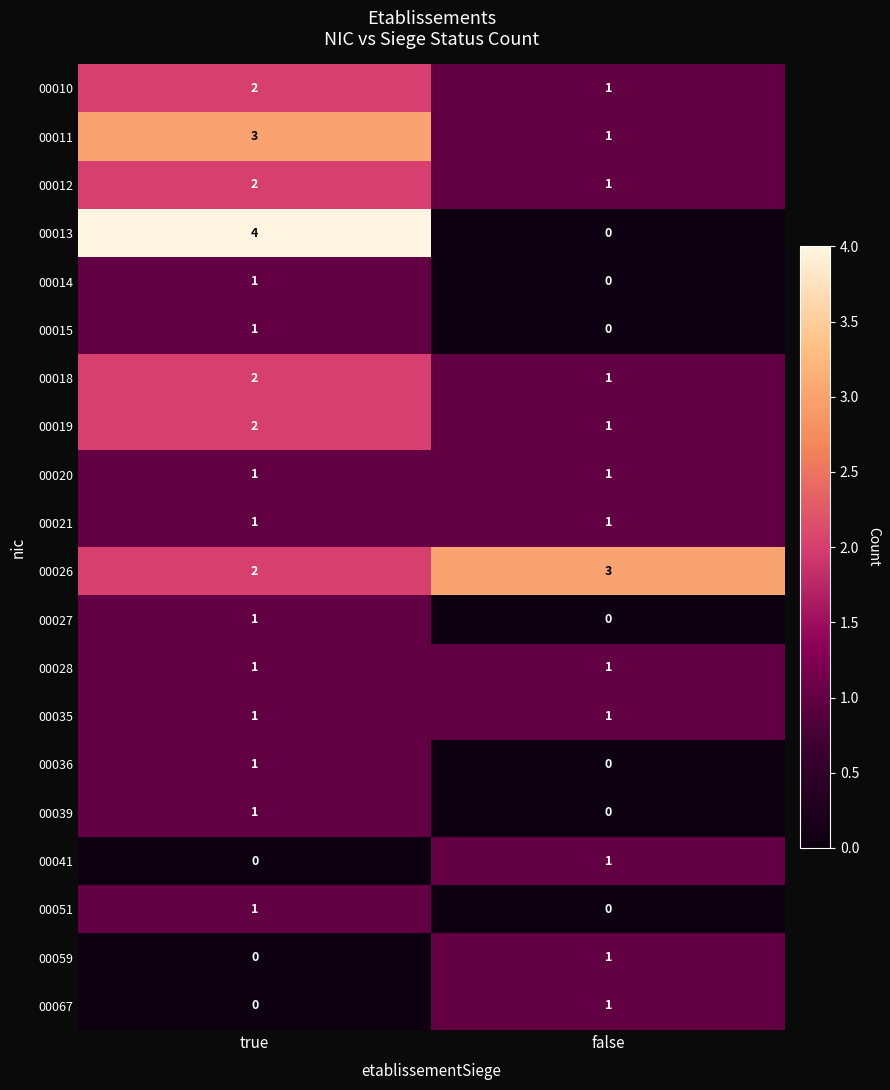

What is the total value across all series at true?

27